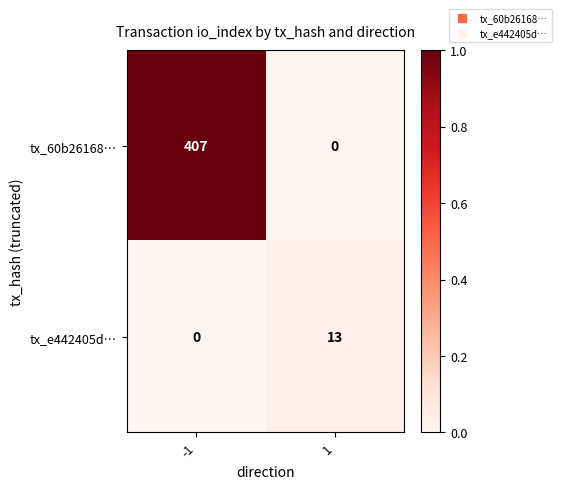

How many values in tx_60b26168… are above zero?

1